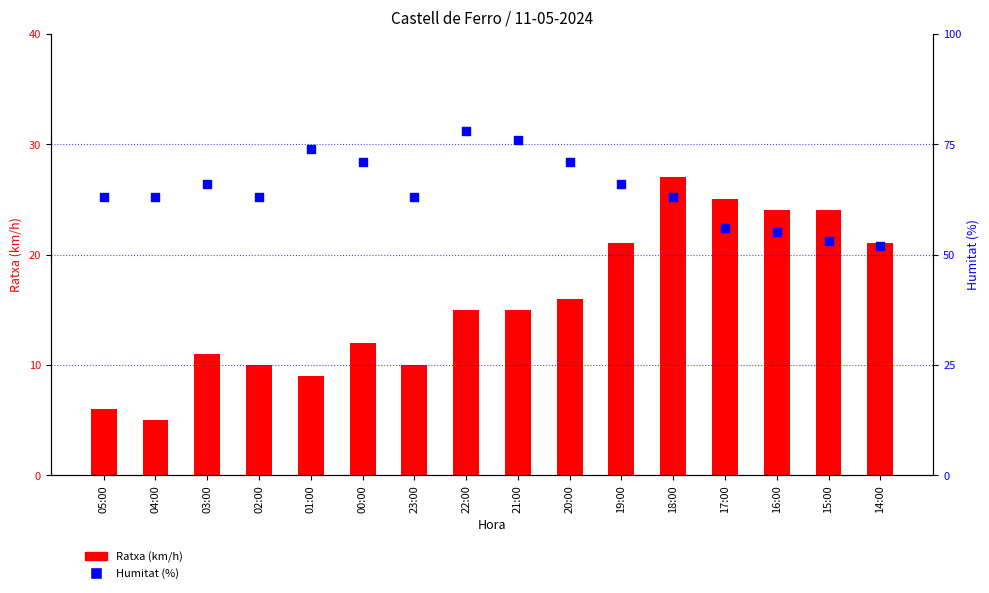

What are all the series names shown in the legend?

Ratxa (km/h), Humitat (%)